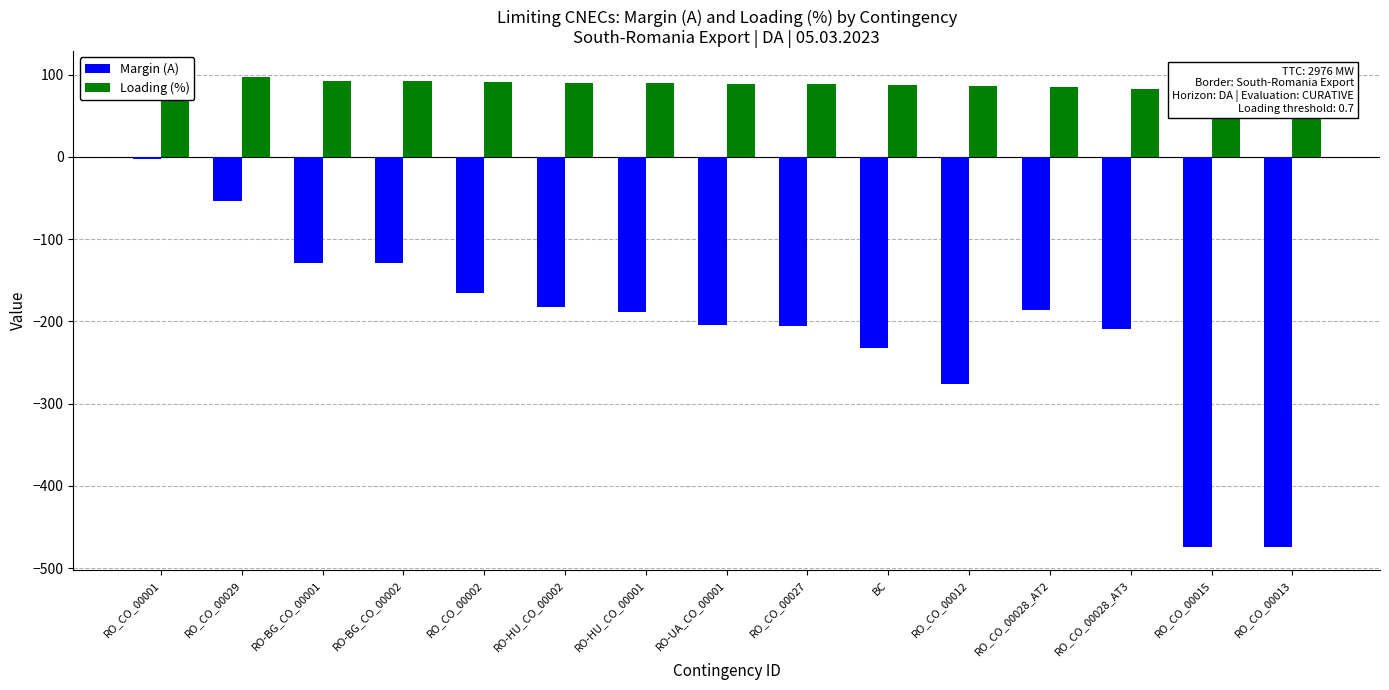

Which series has the largest range (max minus min)?

Margin (A)